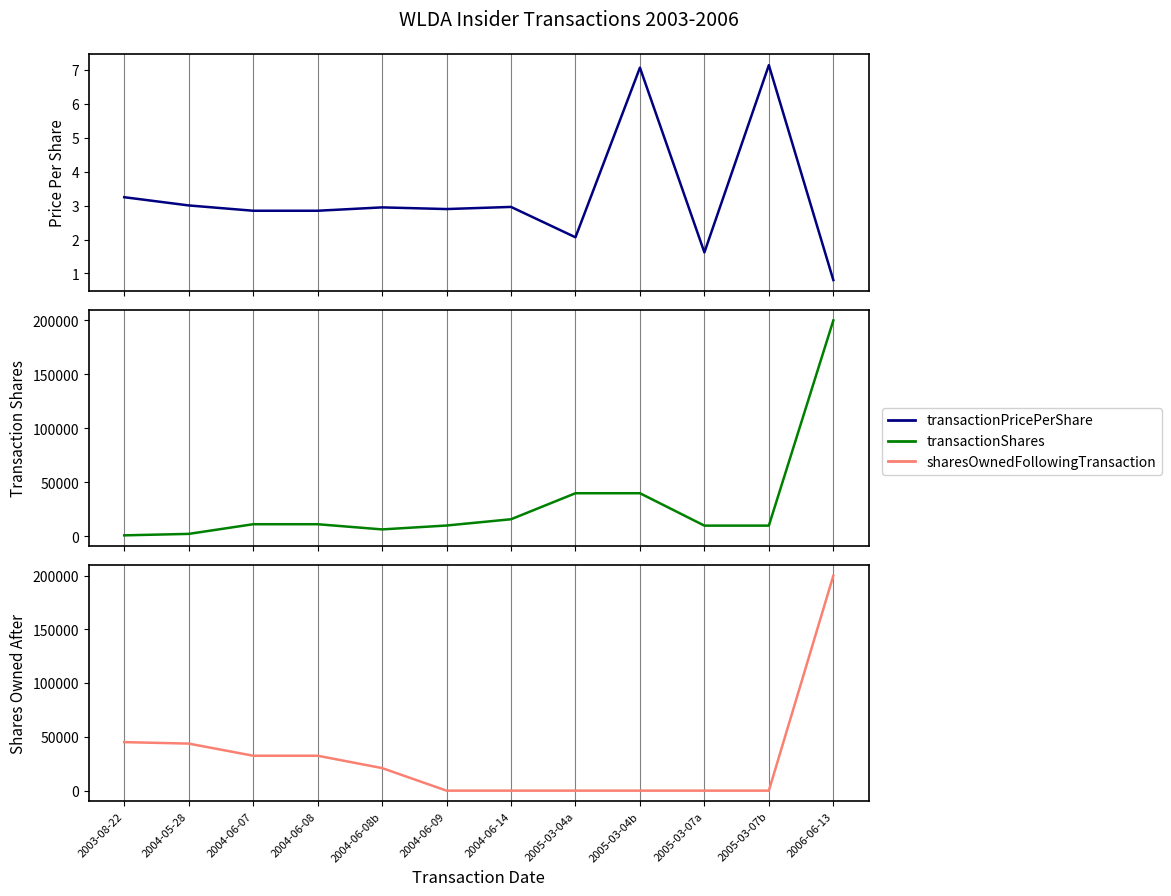

What is the label of the 8th point from the right?

2004-06-08b